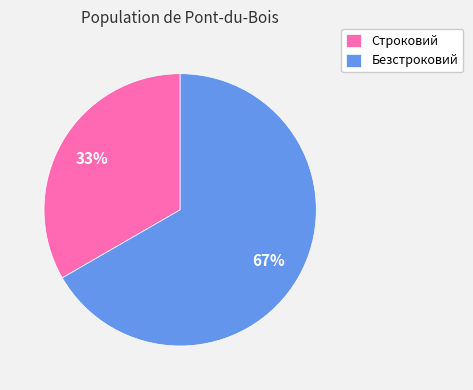

To the nearest percent, what is the combined percentage of Безстроковий and Строковий?

100%